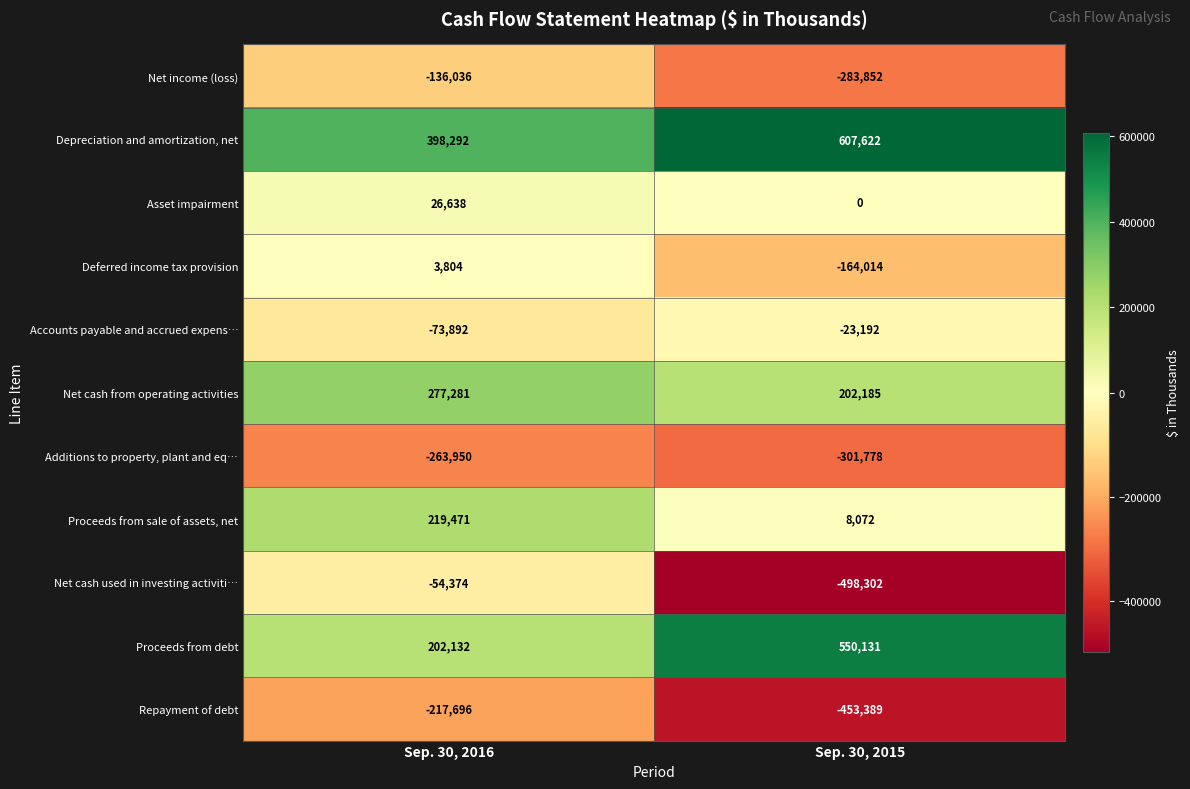

Reading left to right, what are all the values shown in this chart?

Net income (loss): Sep. 30, 2016=-136036	Sep. 30, 2015=-283852
Depreciation and amortization, net: Sep. 30, 2016=398292	Sep. 30, 2015=607622
Asset impairment: Sep. 30, 2016=26638	Sep. 30, 2015=0
Deferred income tax provision: Sep. 30, 2016=3804	Sep. 30, 2015=-164014
Accounts payable and accrued expens…: Sep. 30, 2016=-73892	Sep. 30, 2015=-23192
Net cash from operating activities: Sep. 30, 2016=277281	Sep. 30, 2015=202185
Additions to property, plant and eq…: Sep. 30, 2016=-263950	Sep. 30, 2015=-301778
Proceeds from sale of assets, net: Sep. 30, 2016=219471	Sep. 30, 2015=8072
Net cash used in investing activiti…: Sep. 30, 2016=-54374	Sep. 30, 2015=-498302
Proceeds from debt: Sep. 30, 2016=202132	Sep. 30, 2015=550131
Repayment of debt: Sep. 30, 2016=-217696	Sep. 30, 2015=-453389